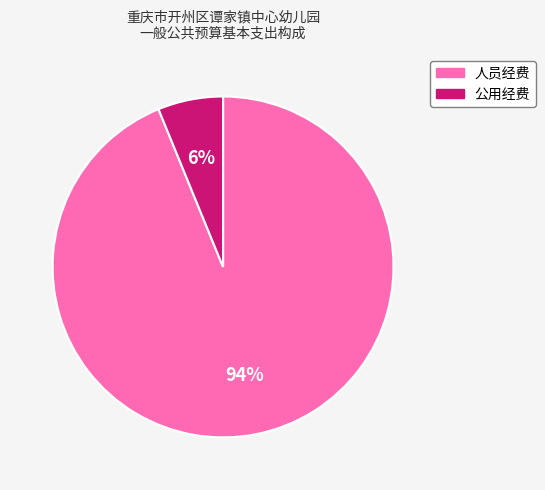

To the nearest percent, what is the difference between the 公用经费 and 人员经费 slice percentages?

88%